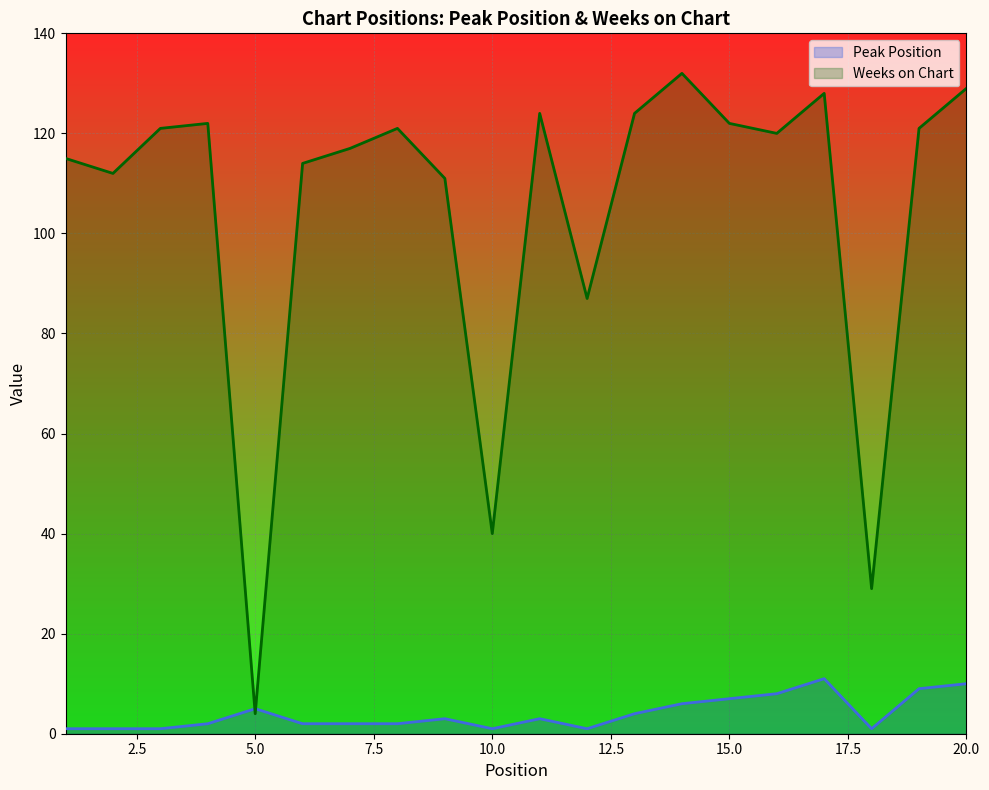

Which series has the largest range (max minus min)?

Weeks on Chart